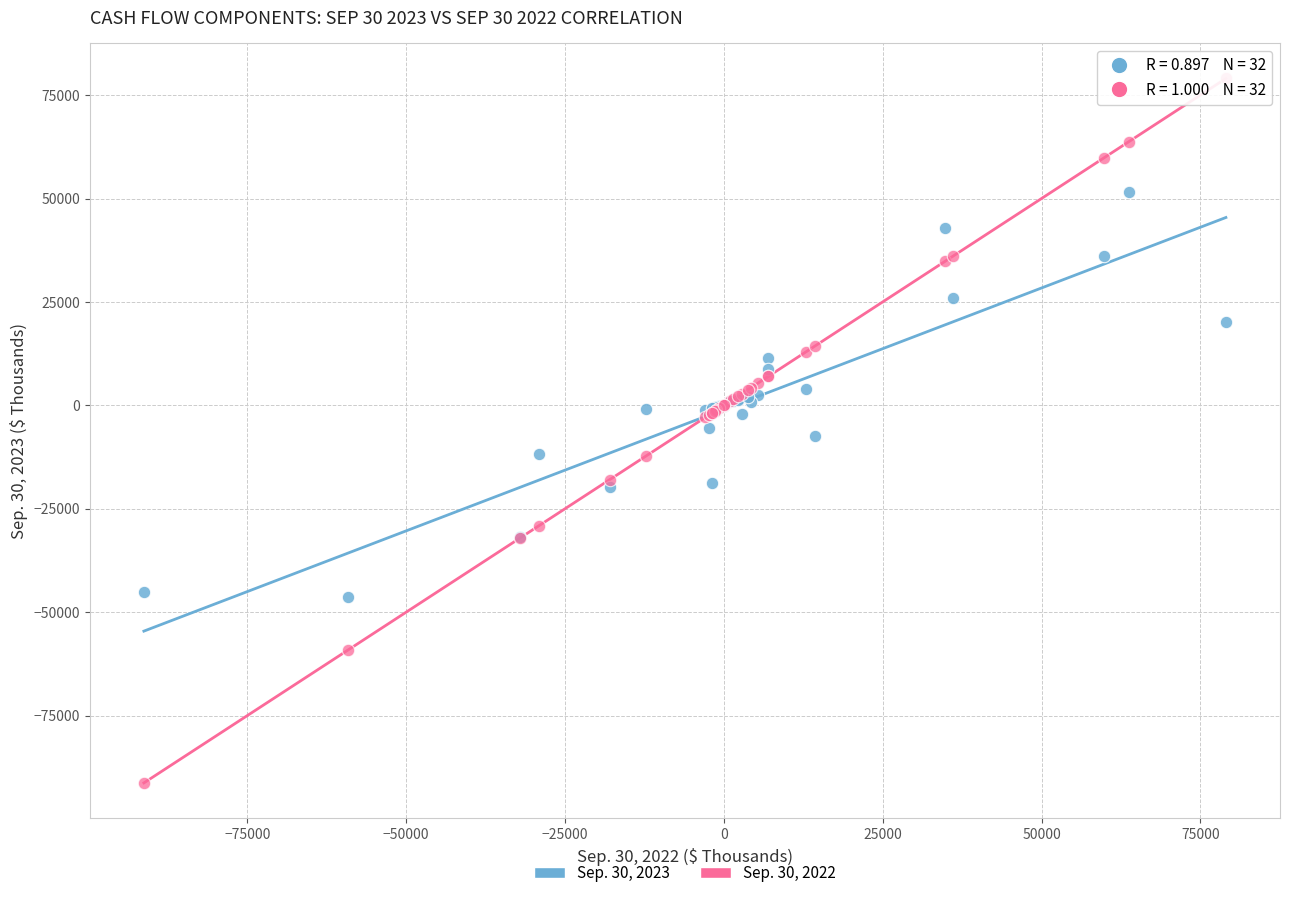

Which series has the widest spread of Y values?

Sep. 30, 2022